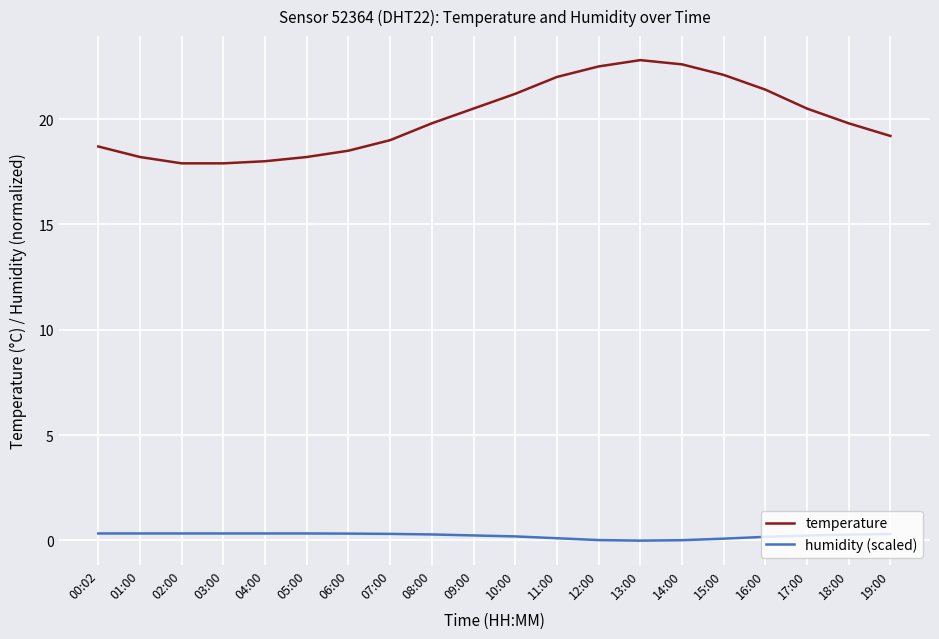

Between 05:00 and 07:00, which series saw the biggest shift?

temperature